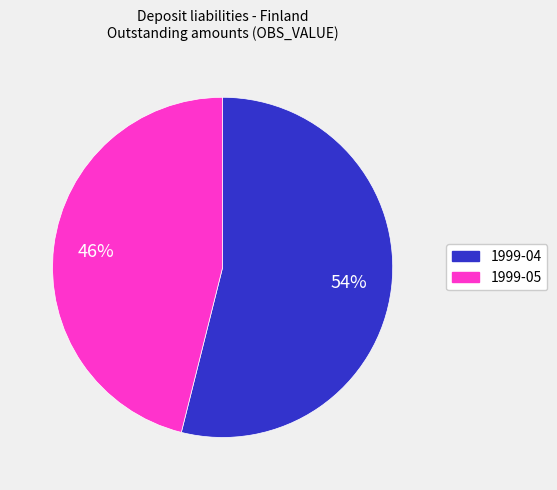

The 1999-04 slice represents 54% of the pie. True or false?

True